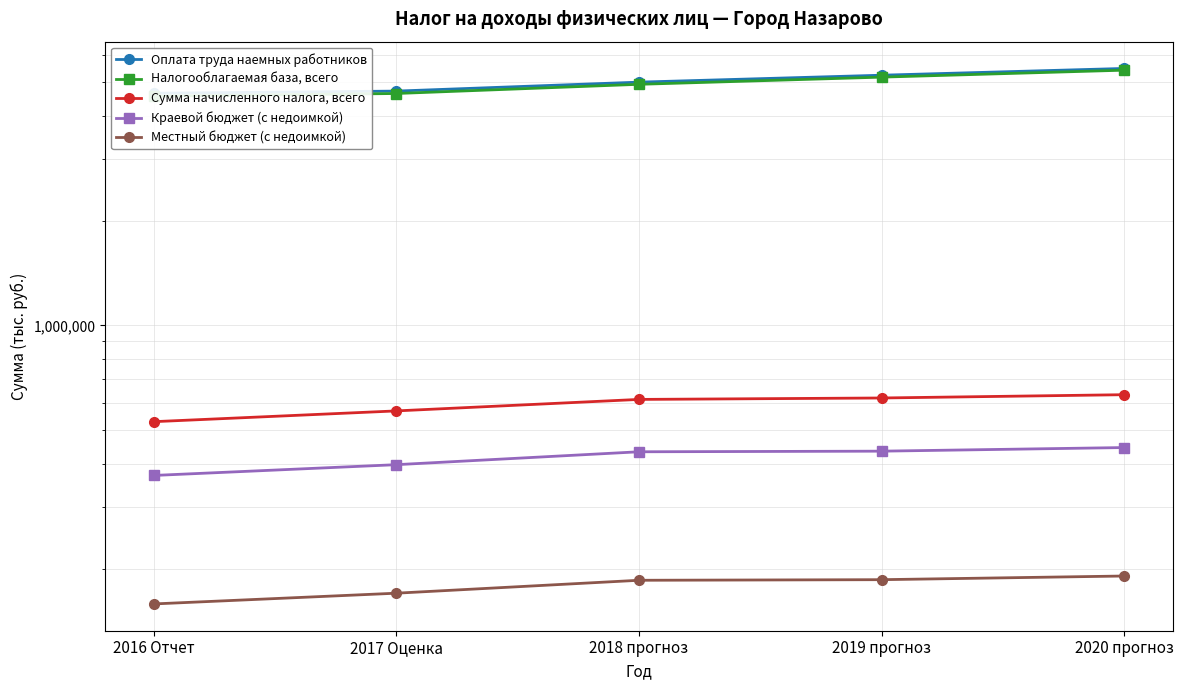

The Налогооблагаемая база, всего series shows 1411178.6 at 2016 Отчет. True or false?

False